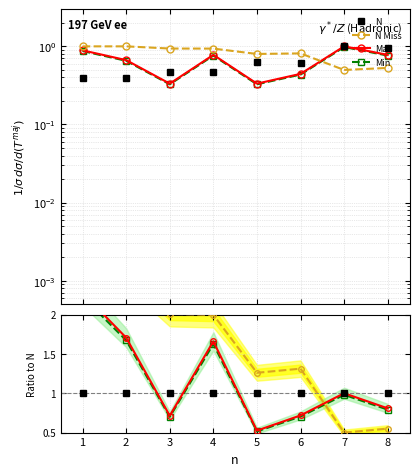

Is it true that Max equals 1.0 at 2?

False